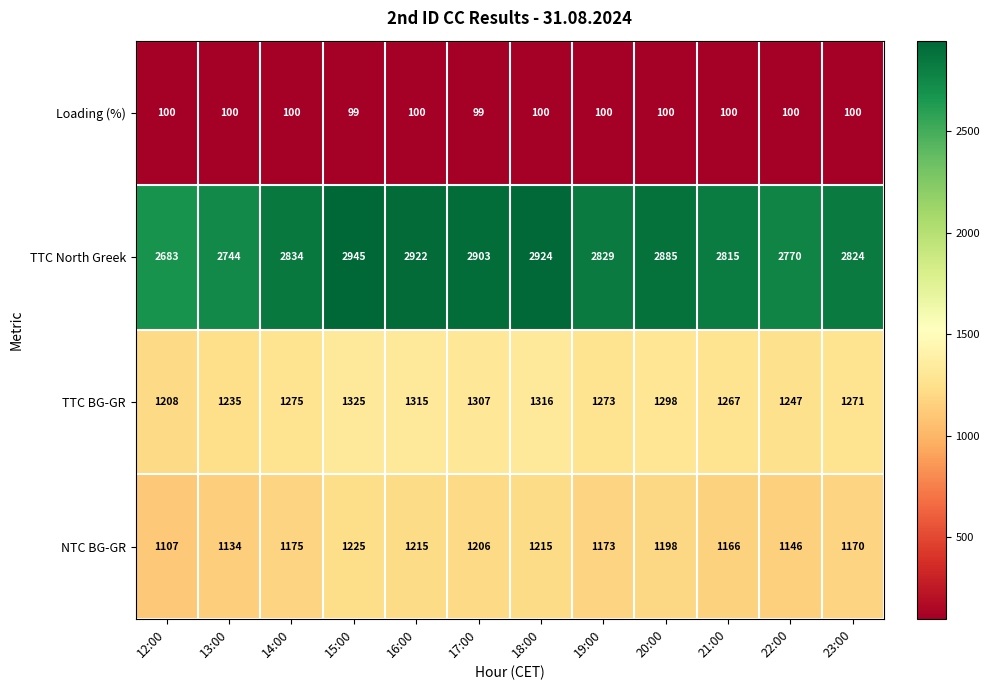

What is the difference between the maximum and second lowest values in the NTC BG-GR series?

91